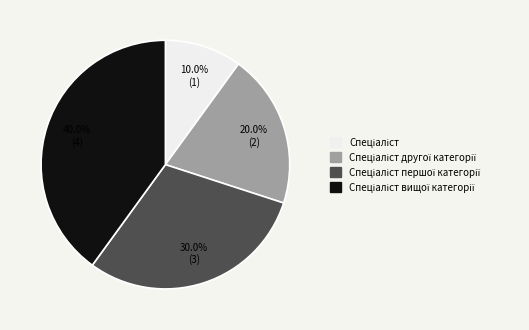

Is there a majority slice in this chart?

No